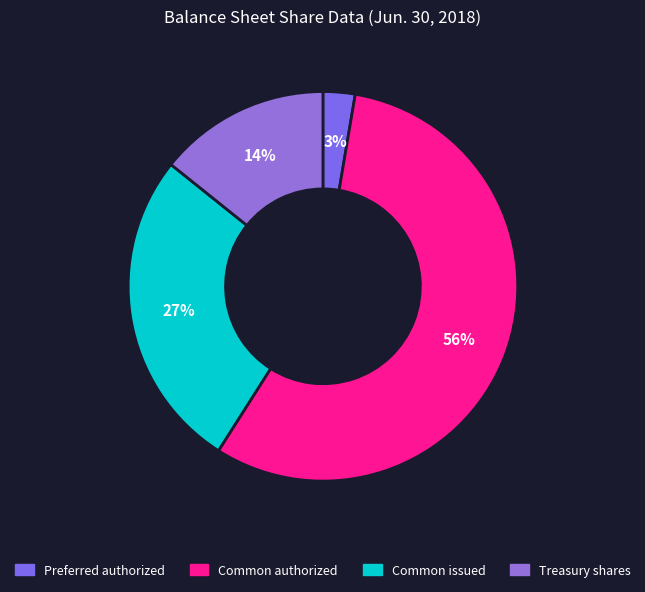

To the nearest percent, what is the difference between the largest and smallest slice percentages?

54%